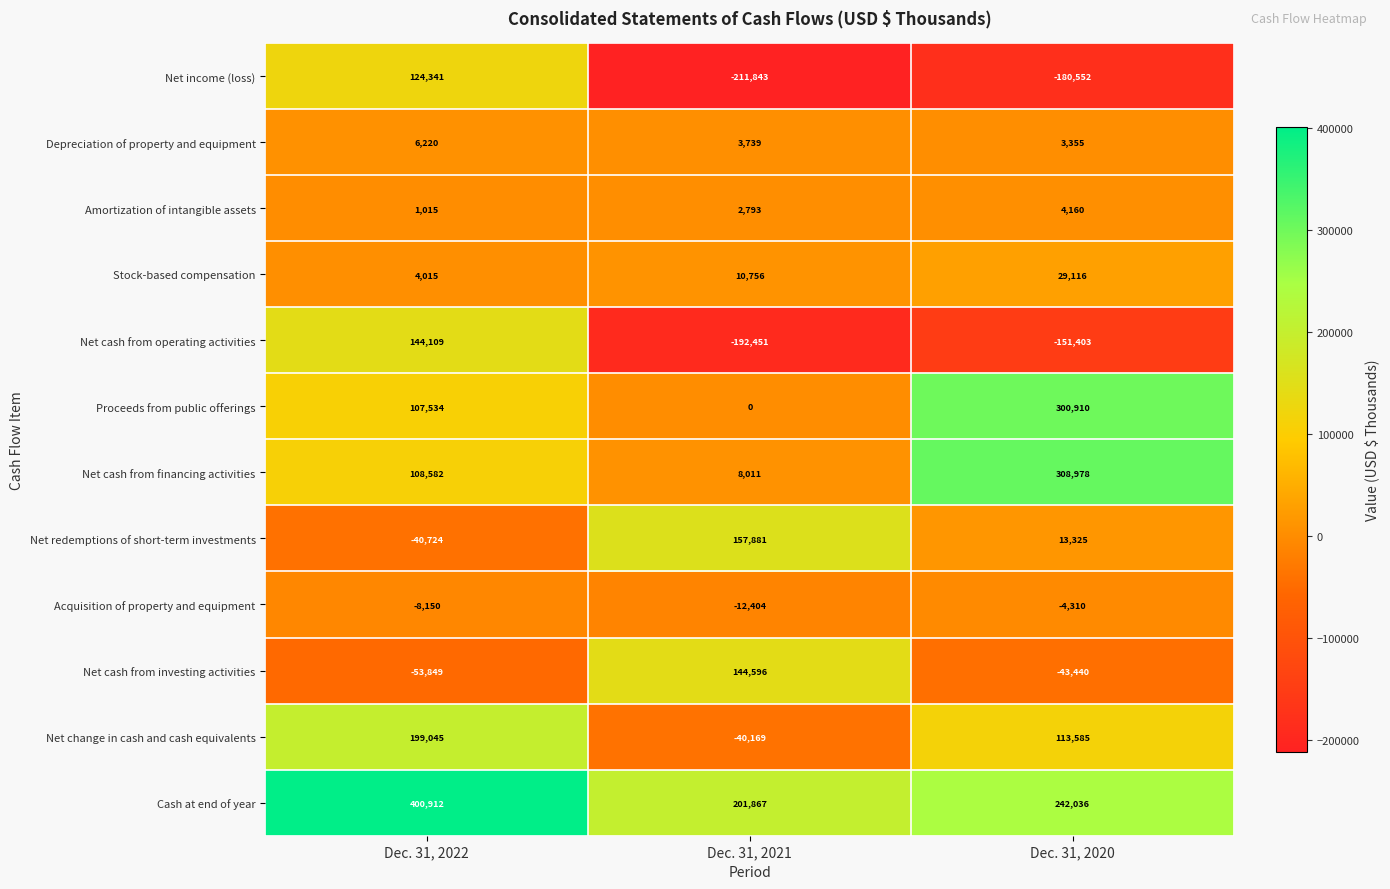

Which series changed the most between Dec. 31, 2022 and Dec. 31, 2021?

Net cash from operating activities